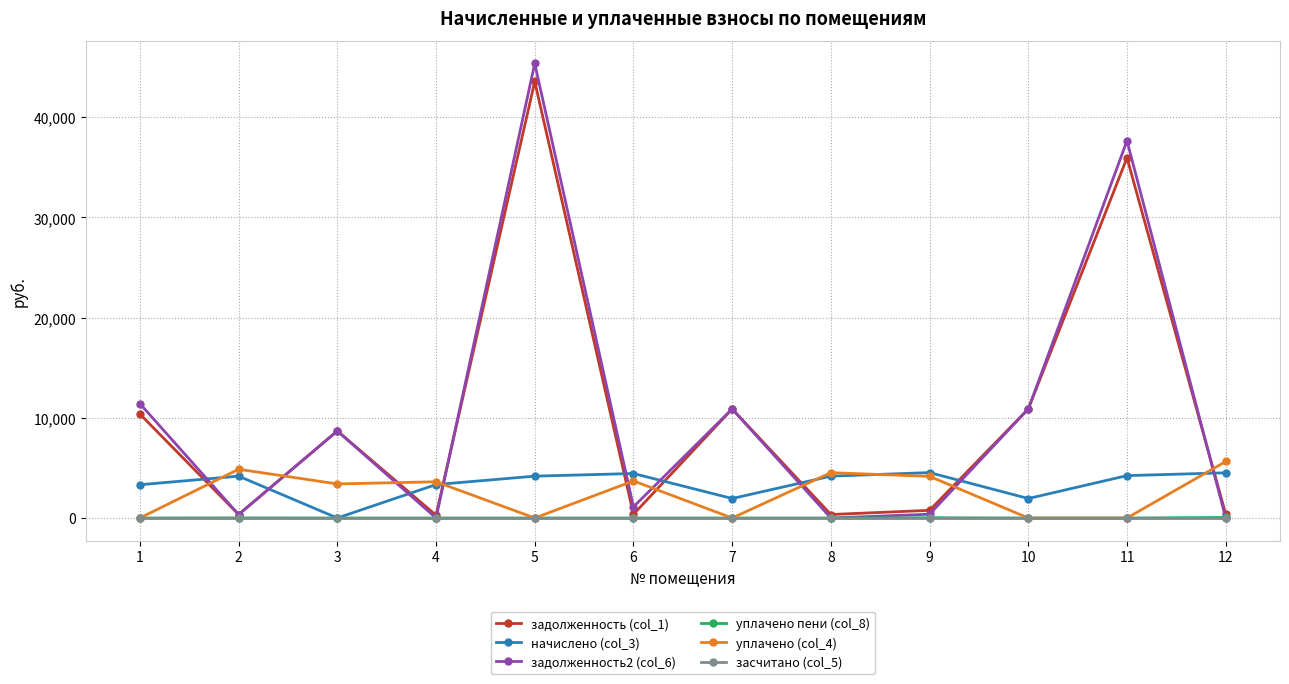

Between which two adjacent categories do задолженность (col_1) and начислено (col_3) first intersect?

1 and 2